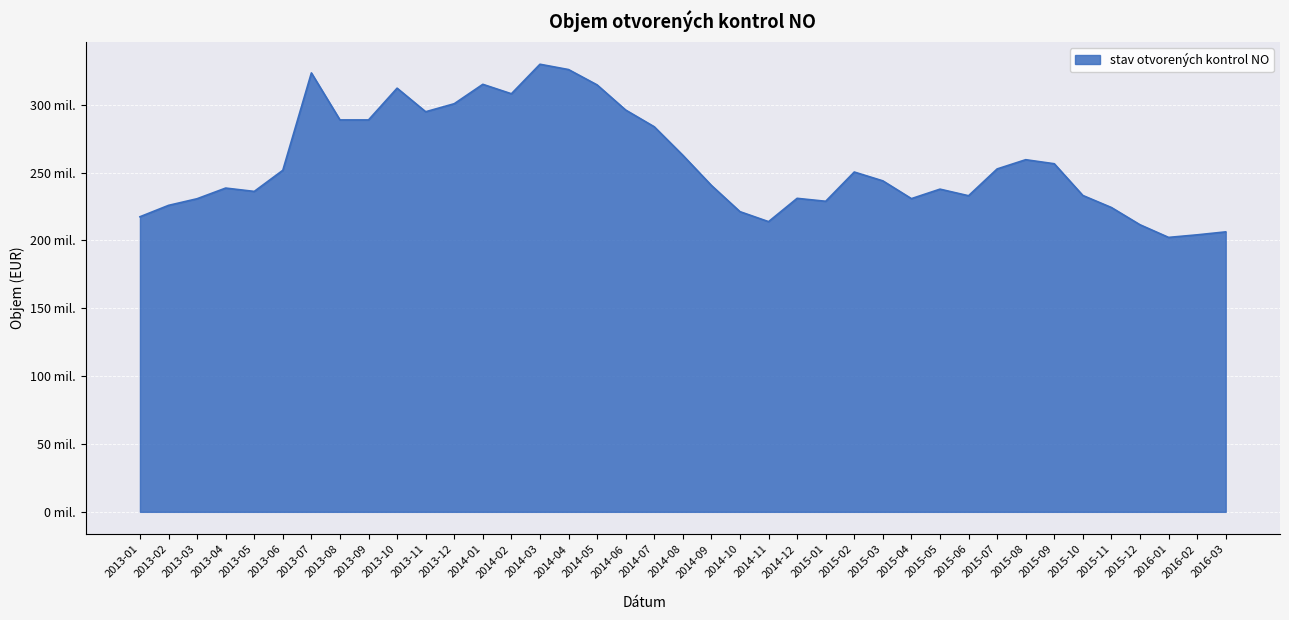

Does the chart display data point markers on the line(s)?

No